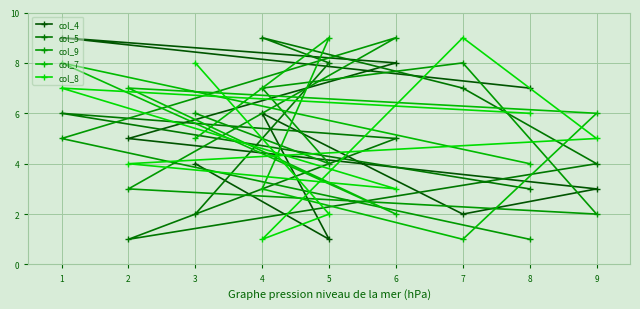

What is the sum of all col_4 values?

45